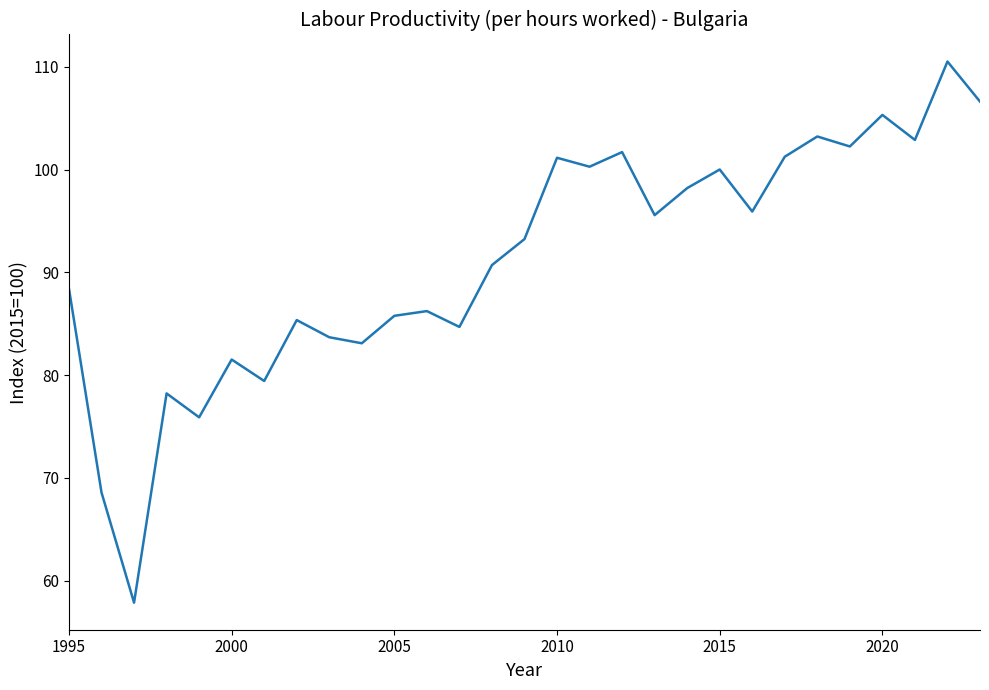

What is the smallest value displayed?

57.9